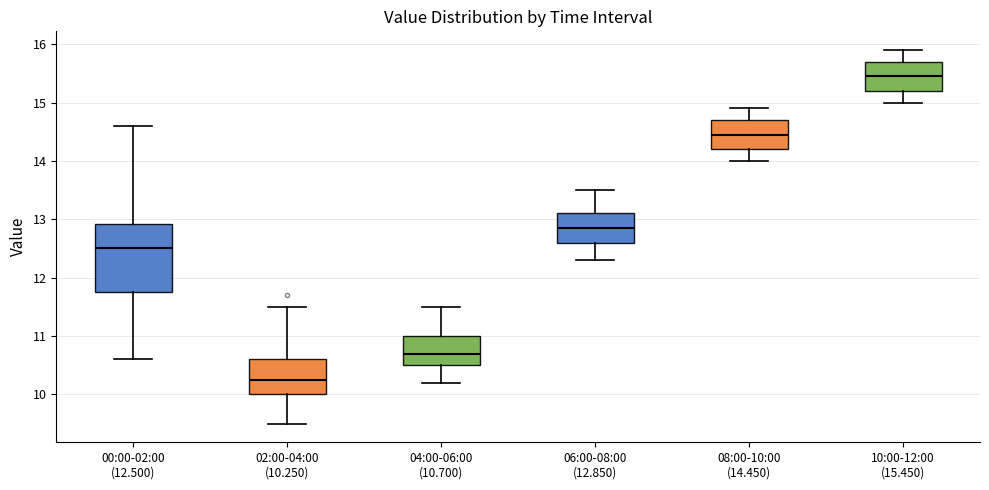

Reading left to right, read every box against the y-axis: the position of its median line, the range the box covers, and the ends of its whiskers. The values are not printed on the chart, so give them approximately, as read against the axis.

00:00-02:00 (12.500): median 12.5, box 11.8 to 12.9, whiskers 10.6 to 14.6
02:00-04:00 (10.250): median 10.3, box 10.0 to 10.6, whiskers 9.5 to 11.5
04:00-06:00 (10.700): median 10.7, box 10.5 to 11.0, whiskers 10.2 to 11.5
06:00-08:00 (12.850): median 12.9, box 12.6 to 13.1, whiskers 12.3 to 13.5
08:00-10:00 (14.450): median 14.5, box 14.2 to 14.7, whiskers 14.0 to 14.9
10:00-12:00 (15.450): median 15.5, box 15.2 to 15.7, whiskers 15.0 to 15.9